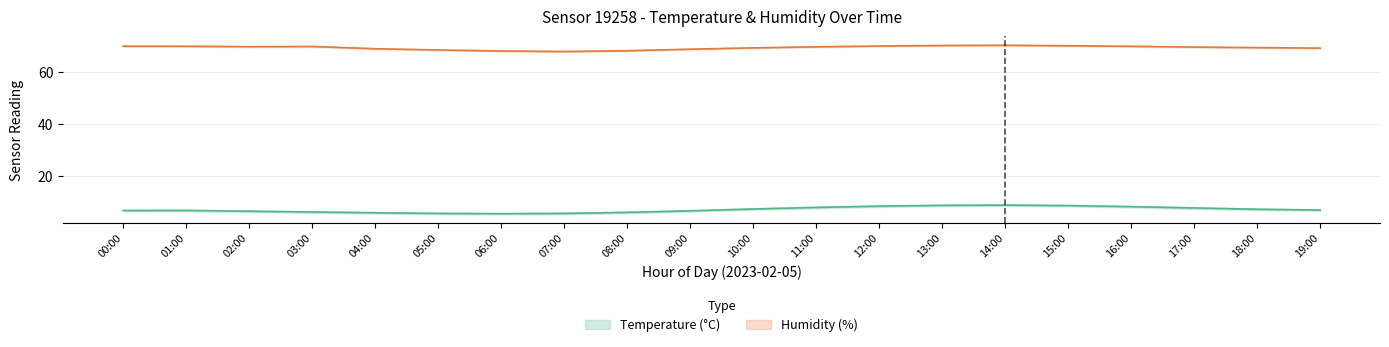

Which label corresponds to the smallest value in the chart?

06:00